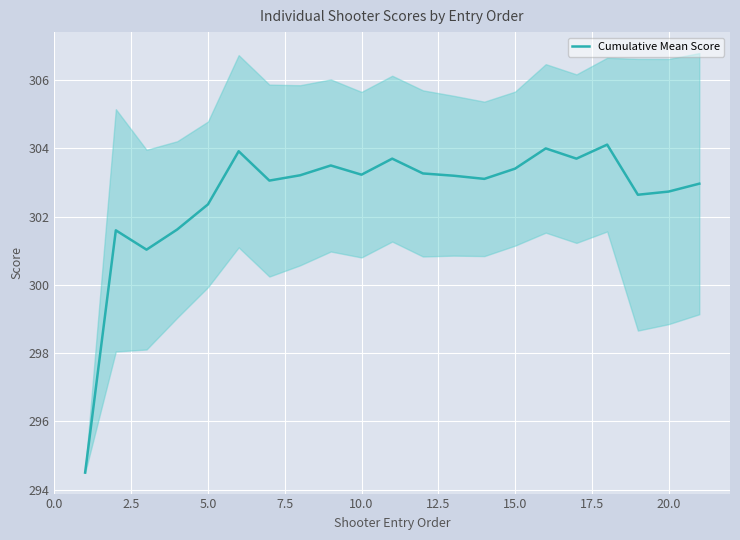

What is the lowest value of the Cumulative Mean Score series?

294.5